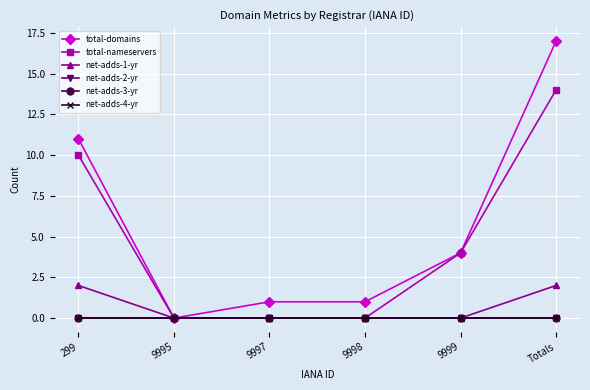

Is this an area chart (filled region under the line)?

No